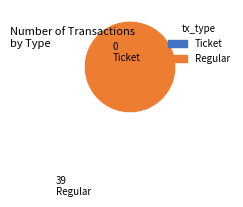

Does Ticket (io_index=0) represent more than half of the total?

No